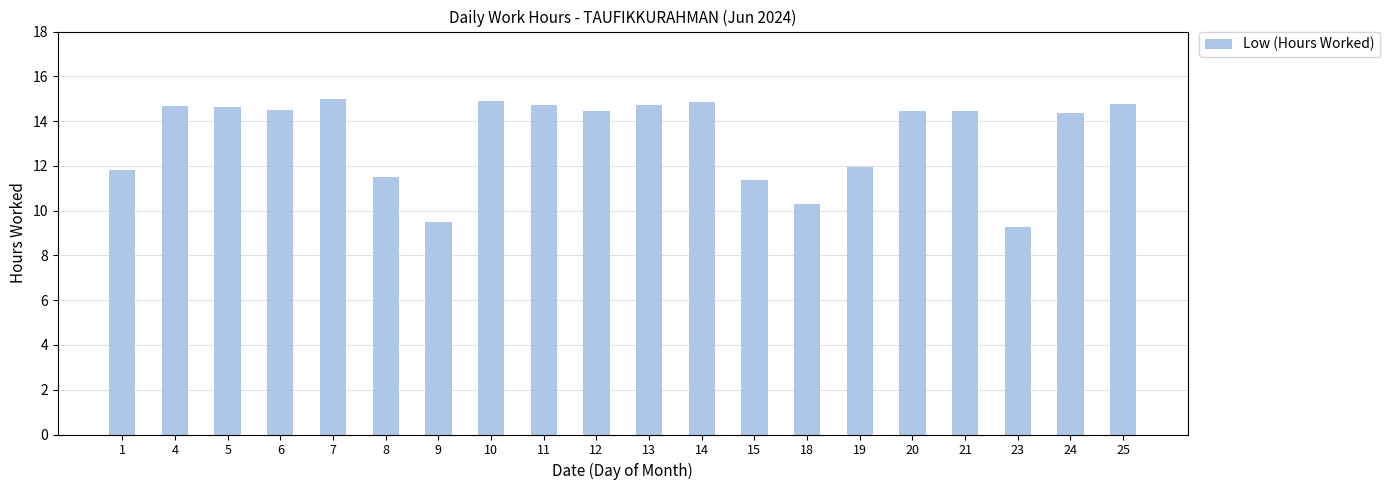

The chart shows a value of 13.7 at 9. True or false?

False